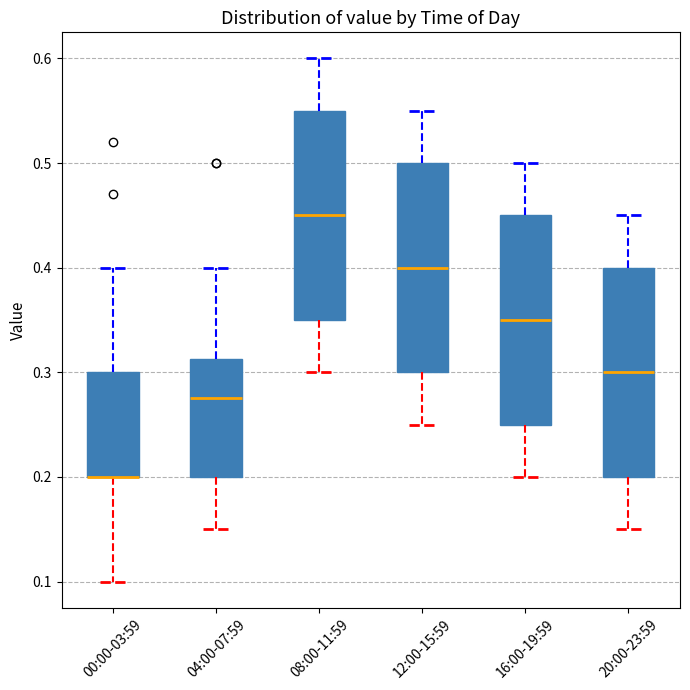

Where does the upper whisker of the box for 08:00-11:59 end on the y-axis? The values are not printed on the chart, so give them approximately, as read against the axis.

0.60